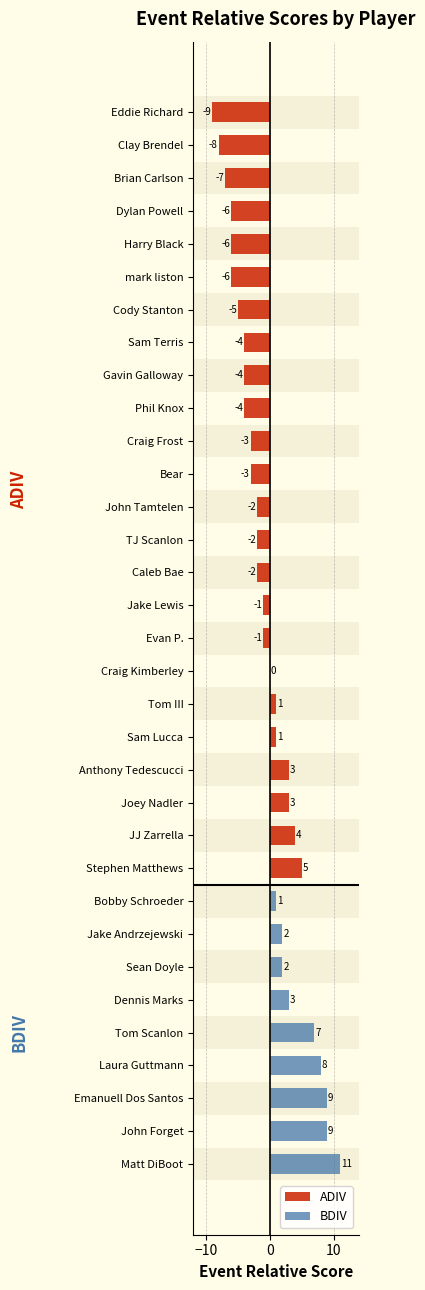

What is the change in value from Caleb Bae to Stephen Matthews?

+7